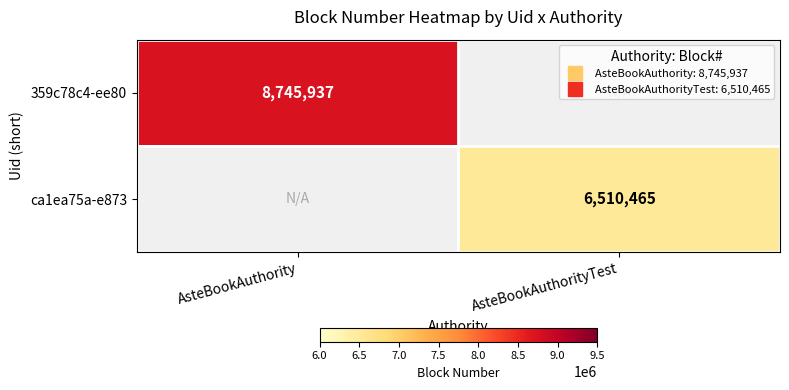

List the series in order of their overall mean, highest first.

359c78c4-ee80, ca1ea75a-e873